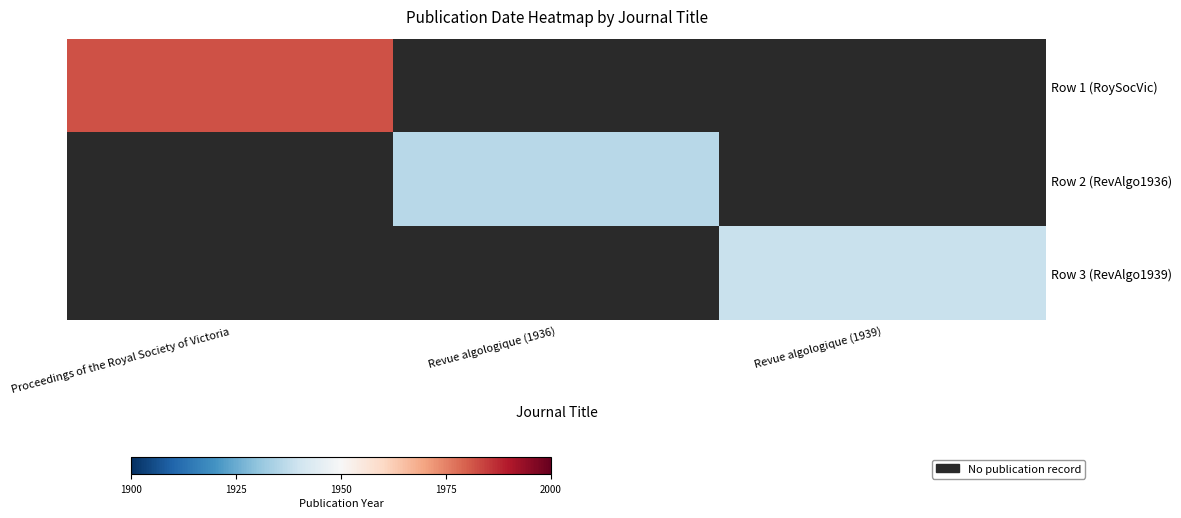

Which series has the largest range (max minus min)?

Row 1 (RoySocVic)